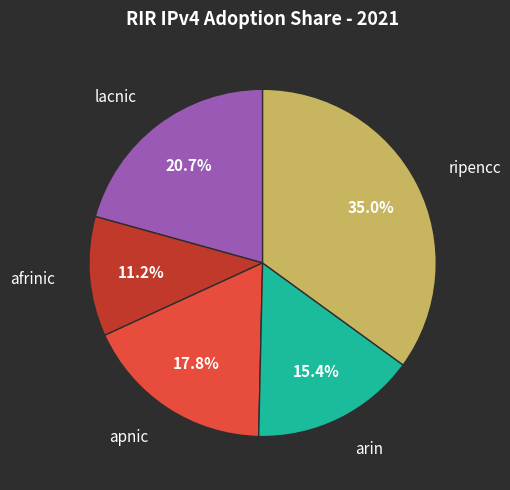

Is there any slice that represents more than half of the pie?

No